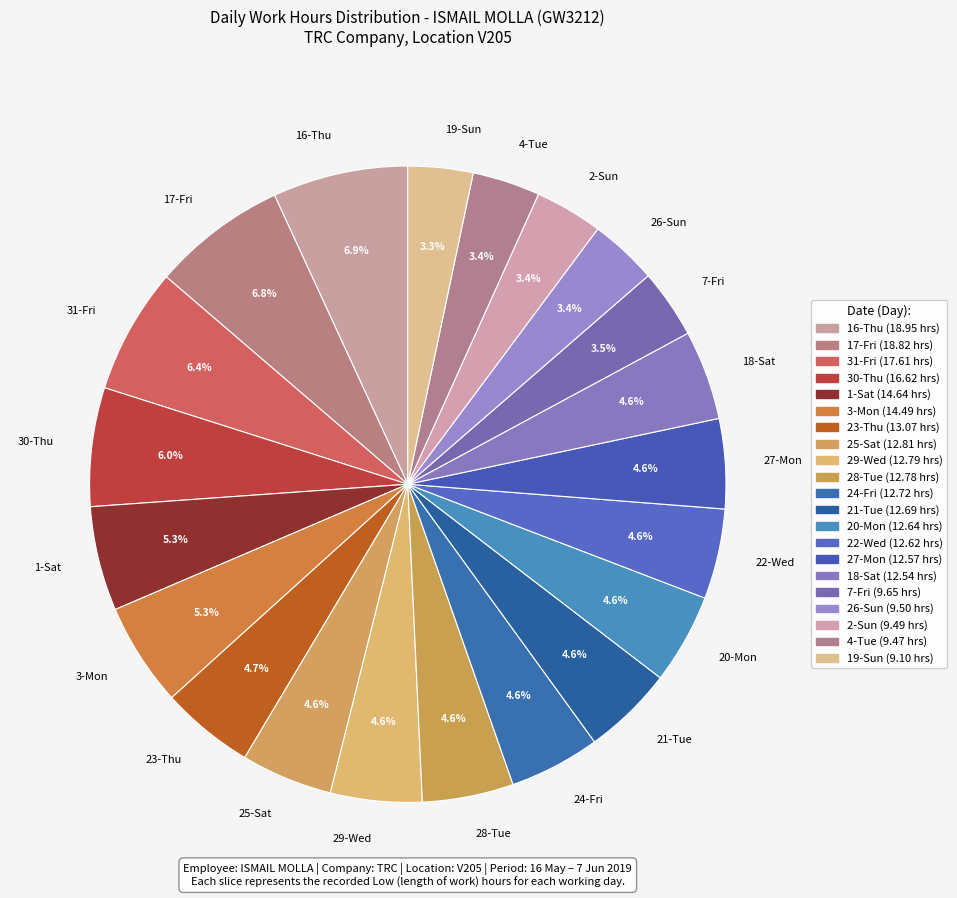

Does any single category account for the majority?

No